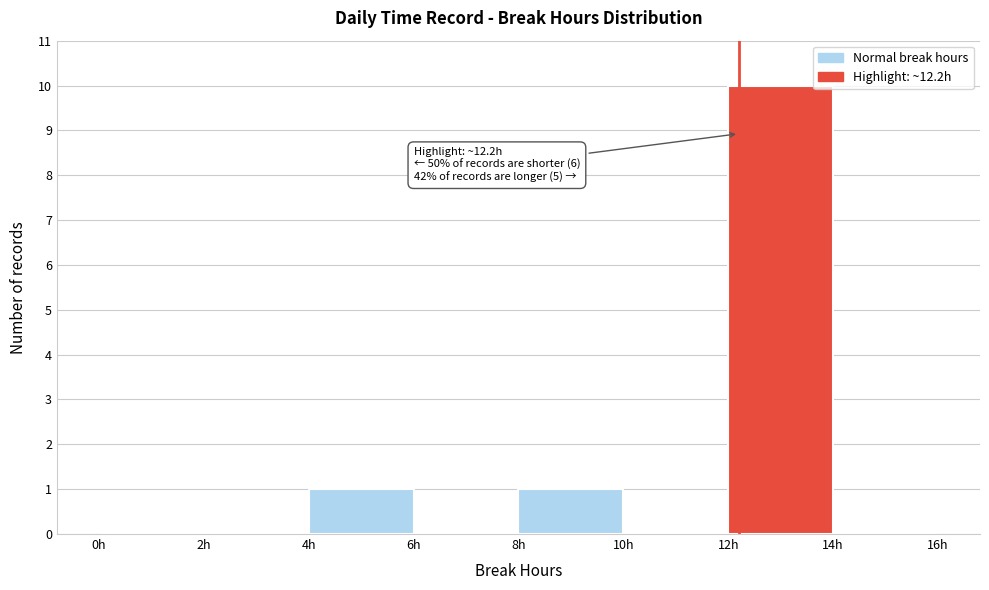

Over which range of the x-axis is the bar tallest?

12 to 14